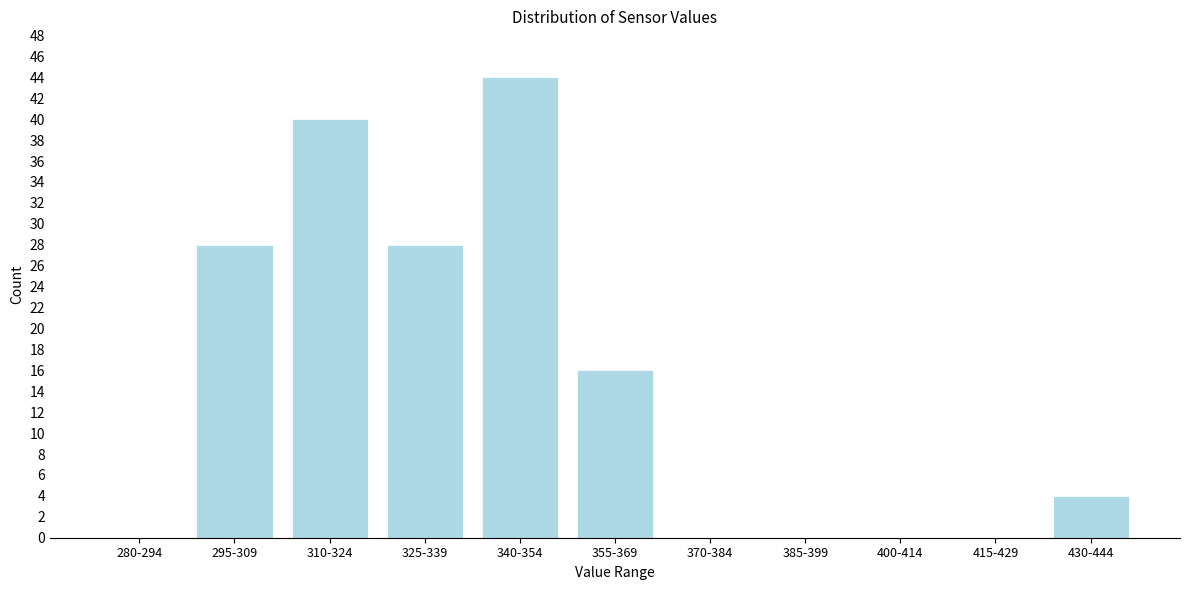

Reading left to right, what are all the values shown in this chart?

280-294=0	295-309=28	310-324=40	325-339=28	340-354=44	355-369=16	370-384=0	385-399=0	400-414=0	415-429=0	430-444=4